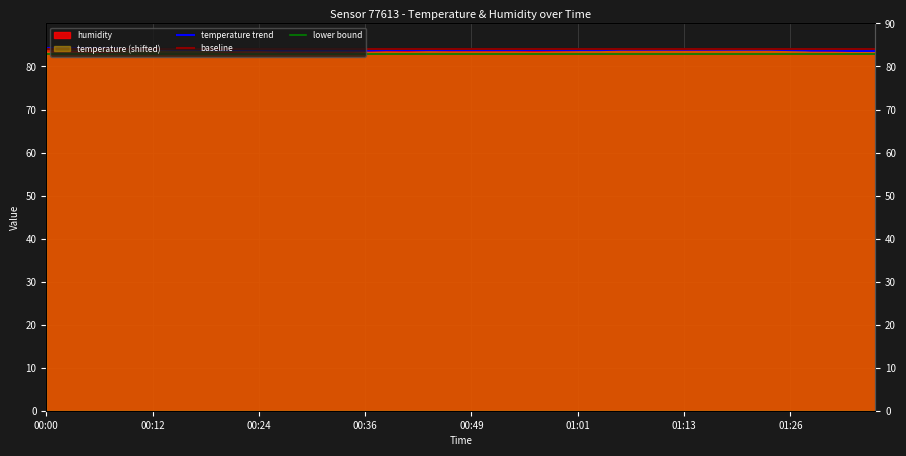

Rank the categories by humidity value from highest to lowest.

01:23, 01:21, 01:26, 01:03, 01:06, 01:11, 01:18, 01:08, 01:13, 01:16, 00:44, 01:01, 00:00, 00:39, 00:46, 00:49, 00:51, 00:53, 00:58, 01:28, 01:36, 00:02, 00:36, 00:41, 00:56, 01:31, 01:33, 00:05, 00:24, 00:22, 00:27, 00:29, 00:07, 00:31, 00:34, 00:19, 00:10, 00:14, 00:17, 00:12